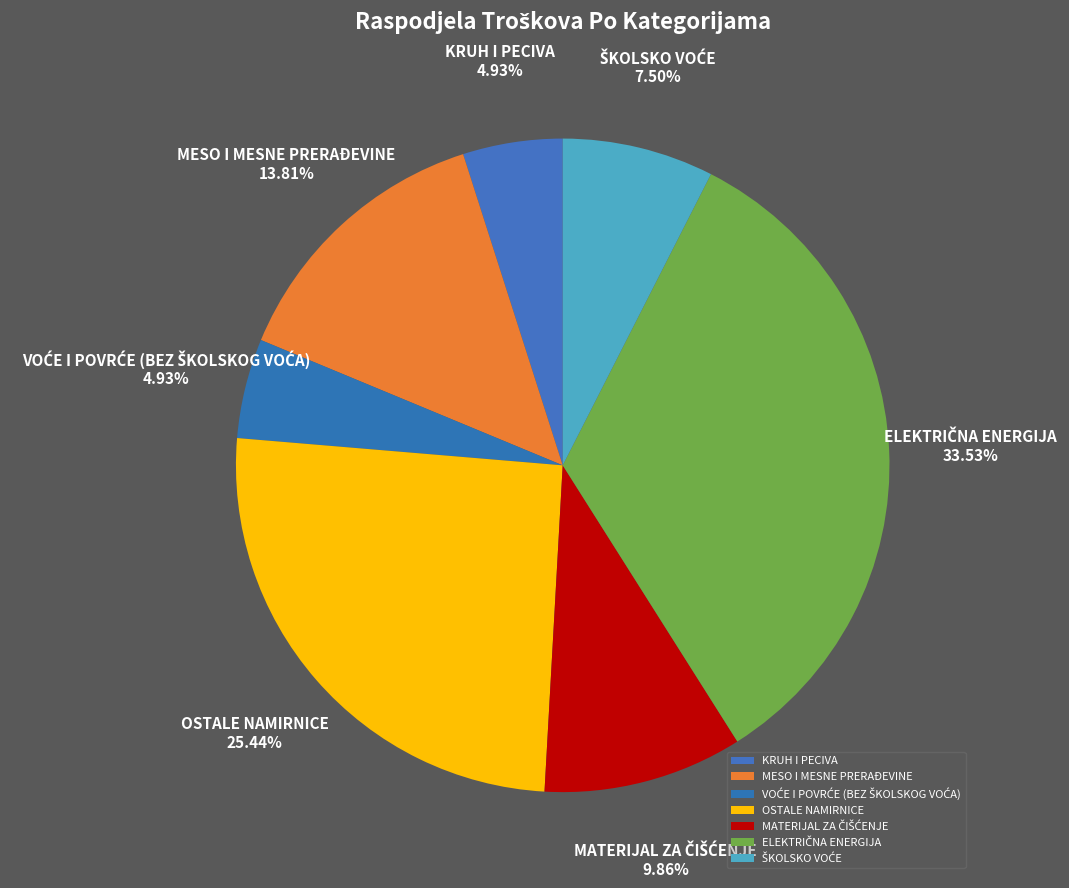

Does OSTALE NAMIRNICE represent more than half of the total?

No